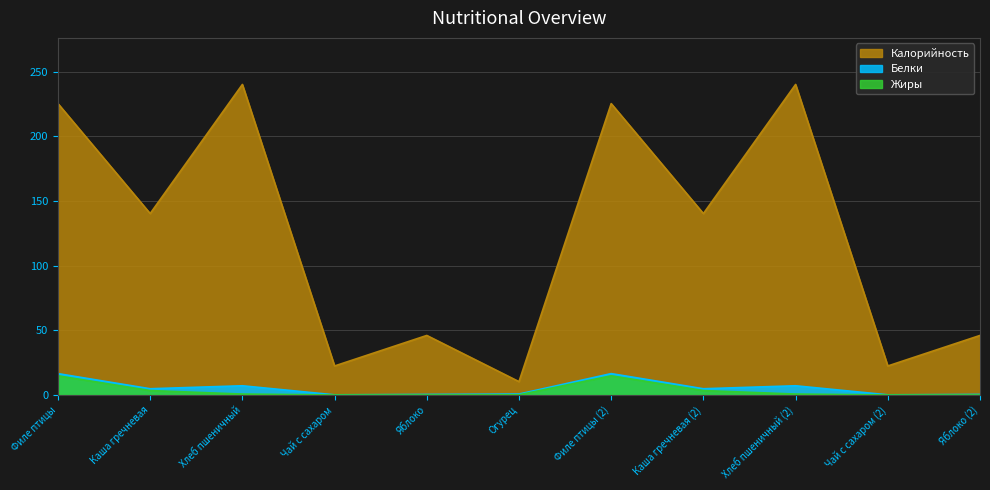

Rank the series by their maximum value, from highest to lowest.

Калорийность, Белки, Жиры